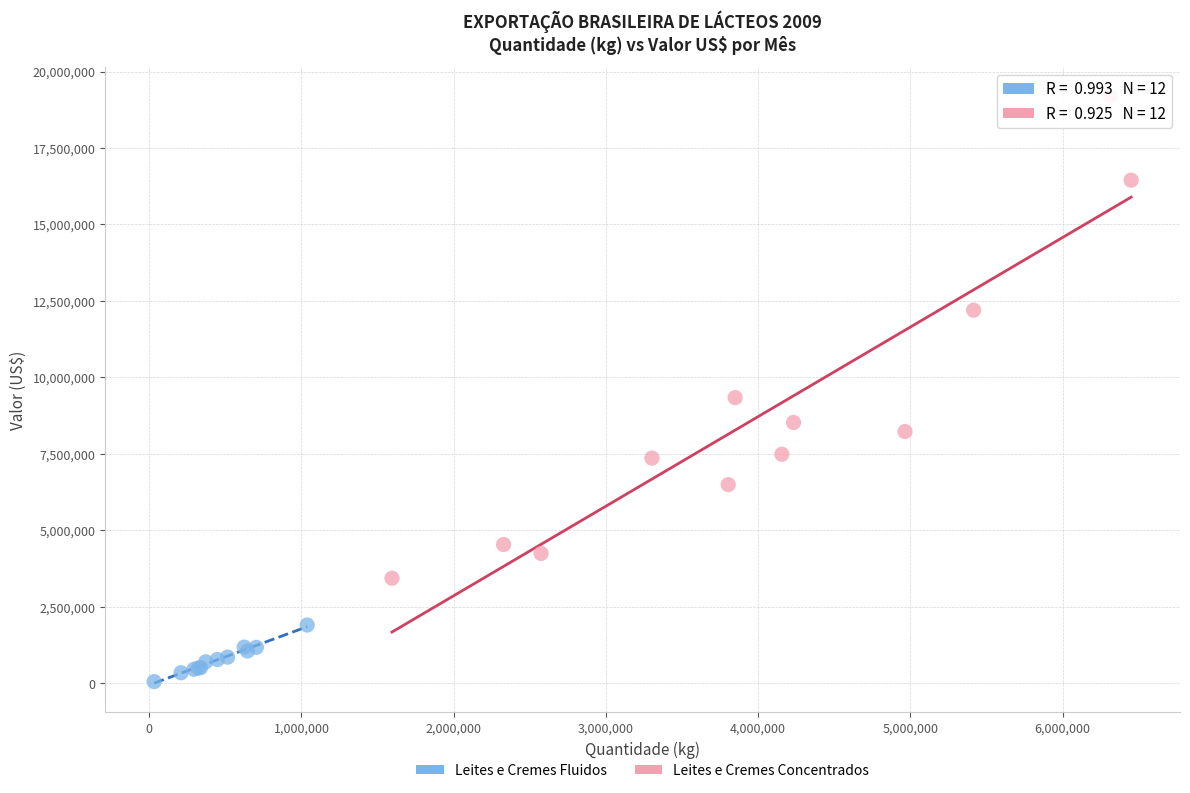

What are all the series names shown in the legend?

Leites e Cremes Fluidos, Leites e Cremes Concentrados